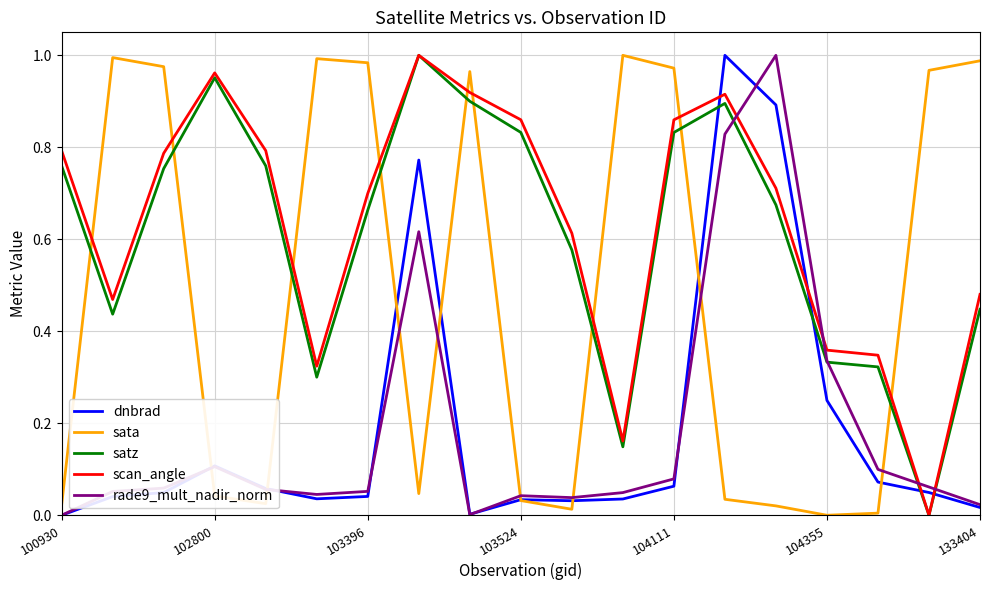

True or false: scan_angle and sata intersect in this chart.

True